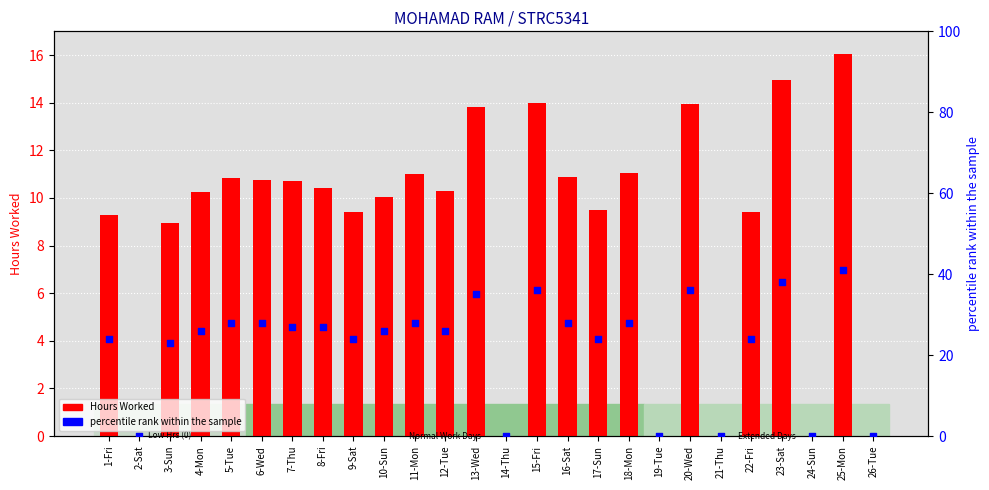

Which series contains the lowest Y value?

Hours Worked